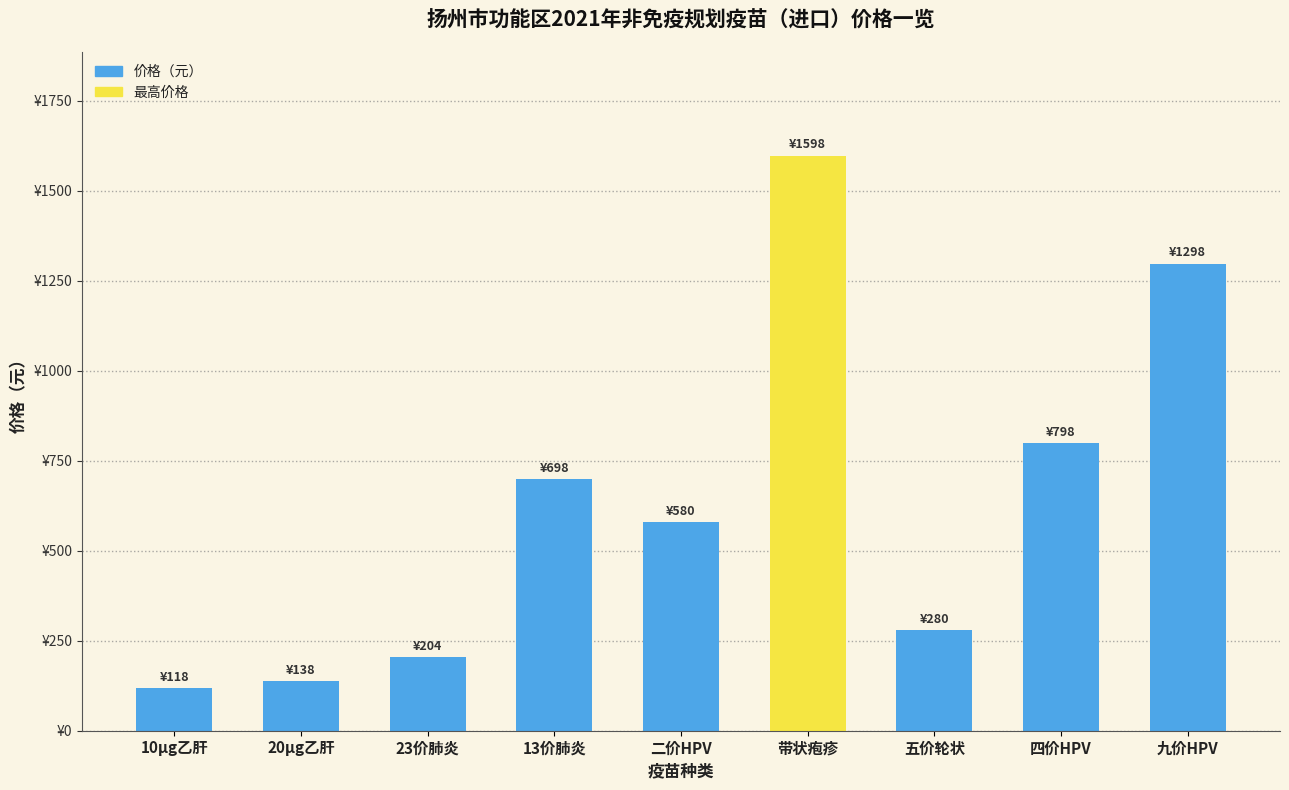

Does the chart contain any negative values?

No